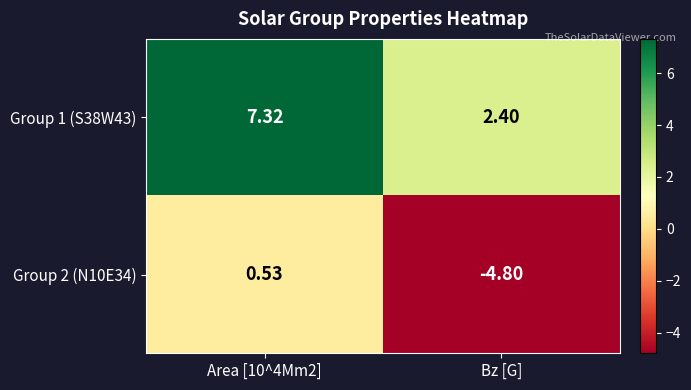

How many data points in Group 2 (N10E34) are less than 0?

1